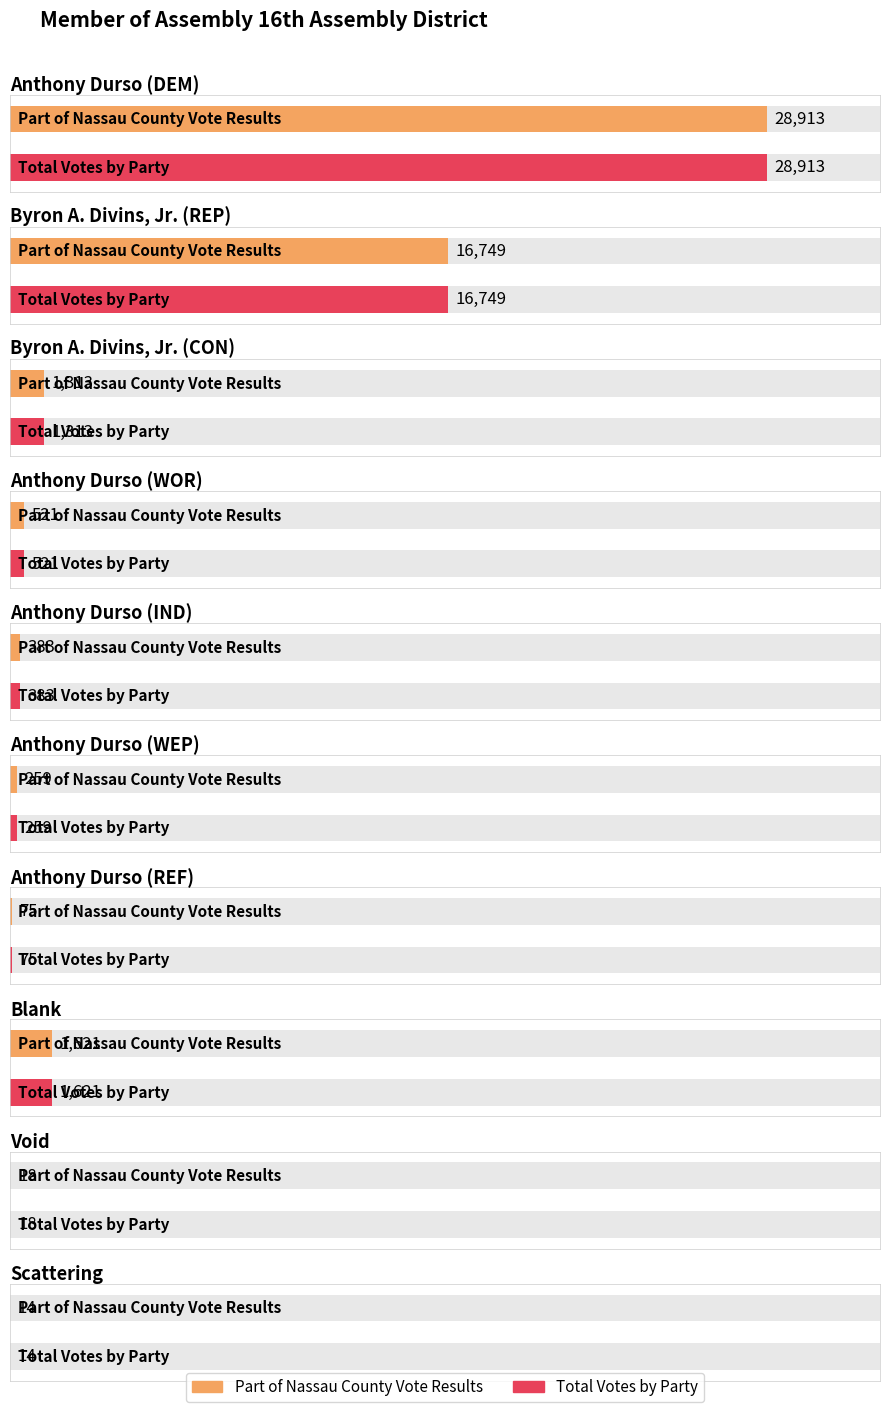

True or false: Part of Nassau County Vote Results has a value of 19 at Scattering.

False